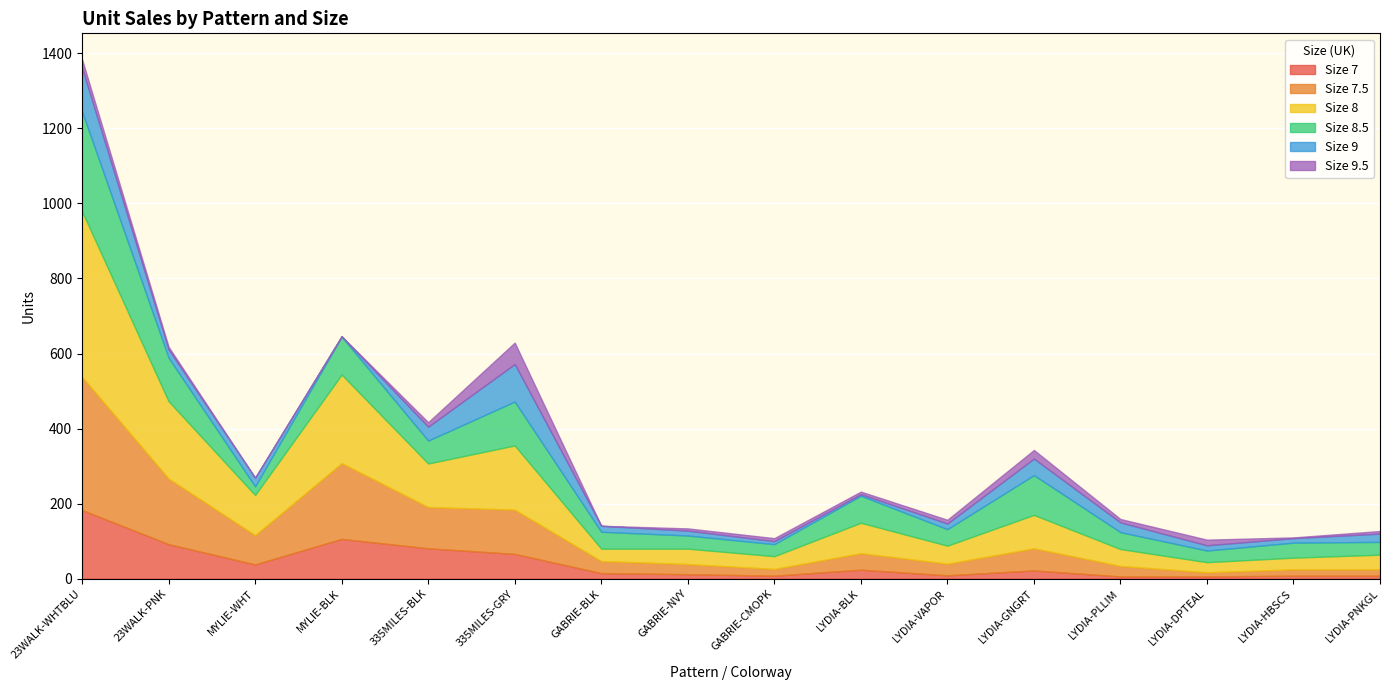

What is the total value across all series at 335MILES-GRY?

629